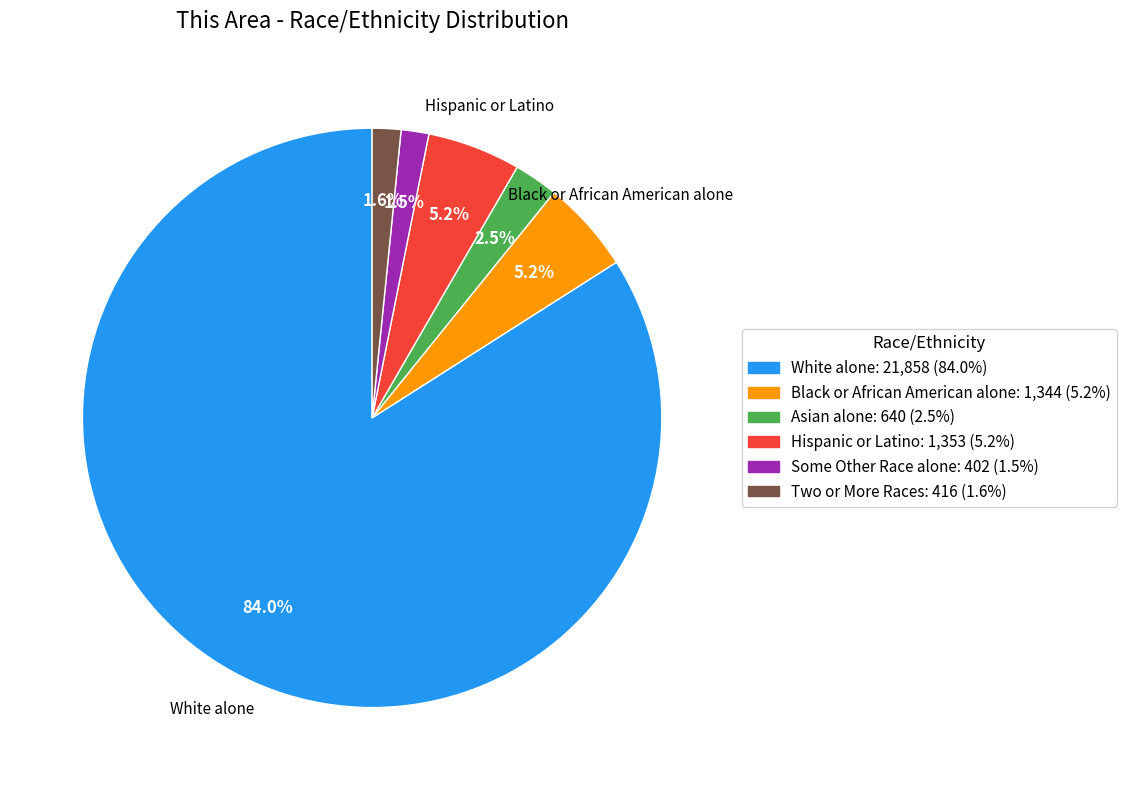

Does any single category account for the majority?

Yes